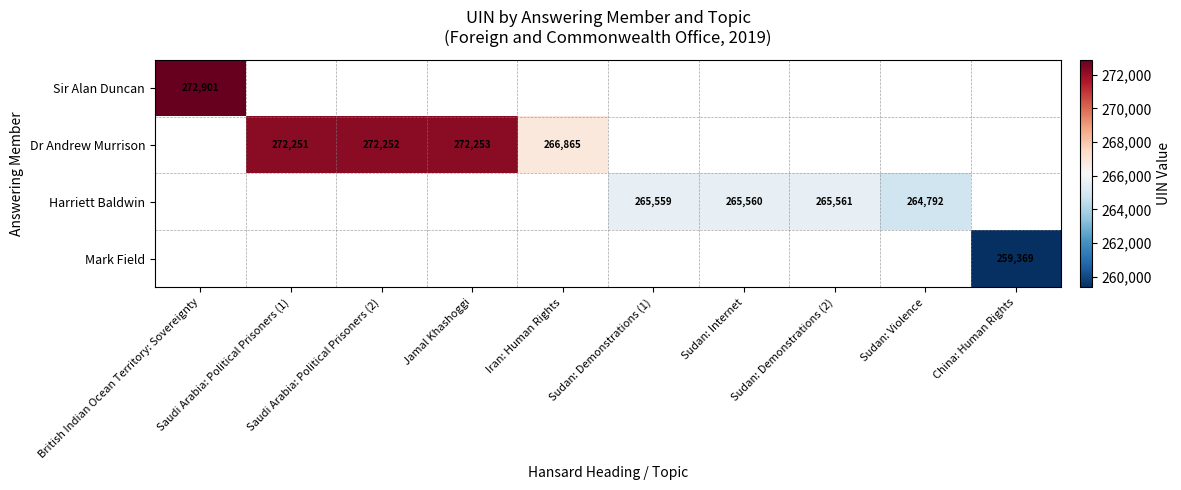

Between Saudi Arabia: Political Prisoners (1) and Saudi Arabia: Political Prisoners (2), which series saw the biggest shift?

Dr Andrew Murrison